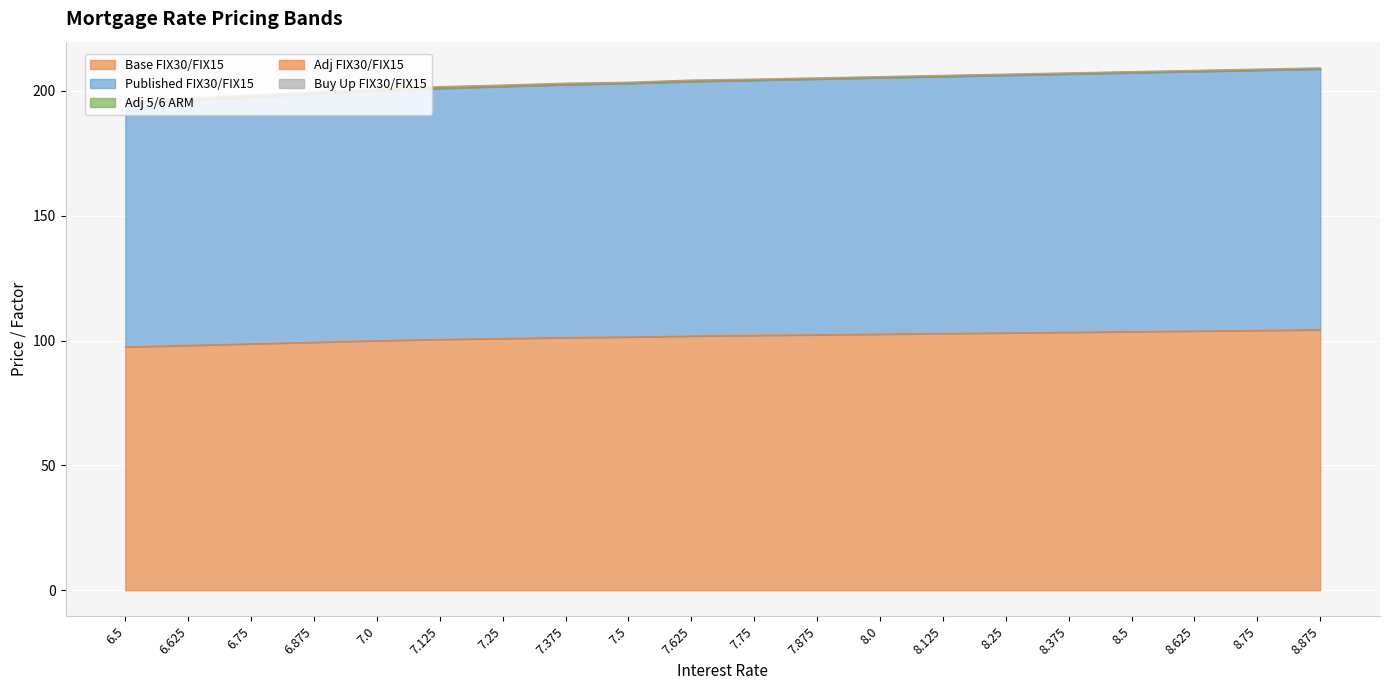

Does the chart display data point markers on the line(s)?

No